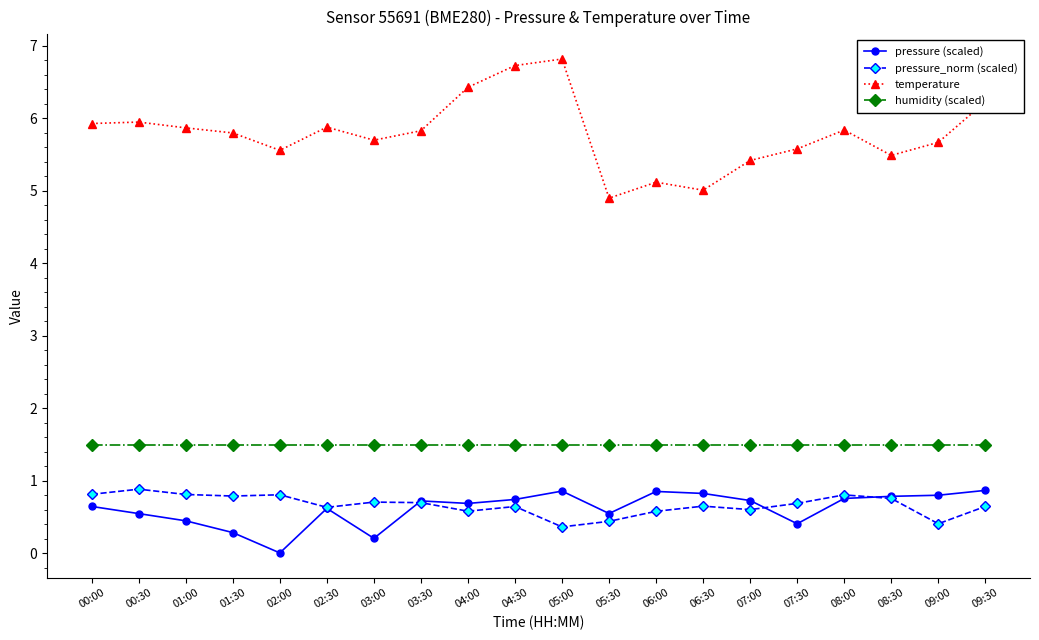

Between 05:00 and 08:00, which series saw the biggest shift?

temperature